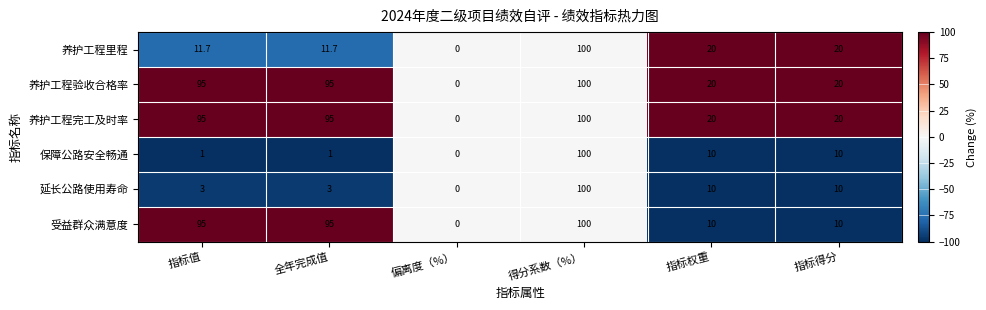

What is the difference between the highest and lowest values at 指标得分?

10.0